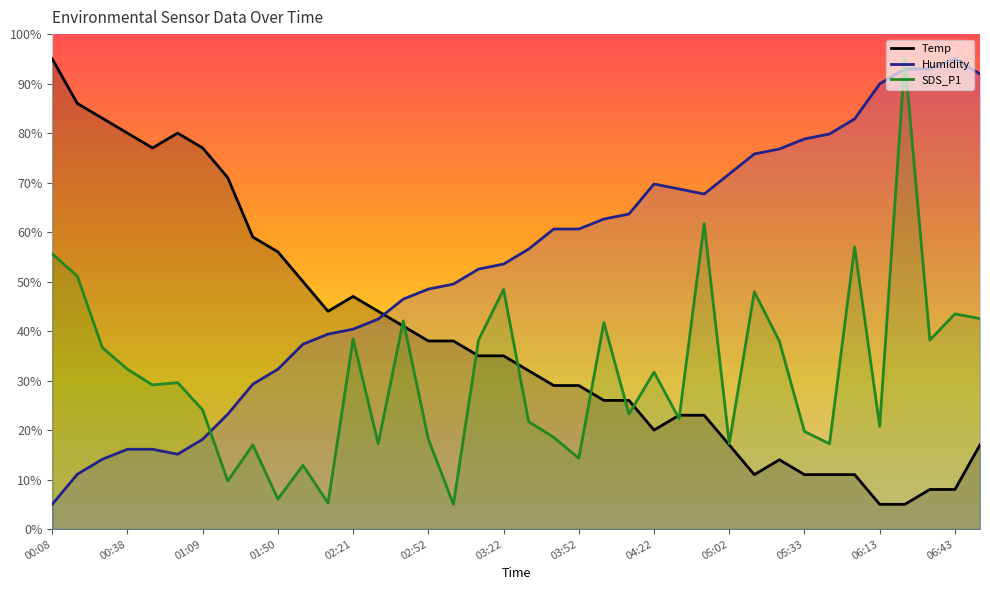

How many data points in Temp are above 35?

17